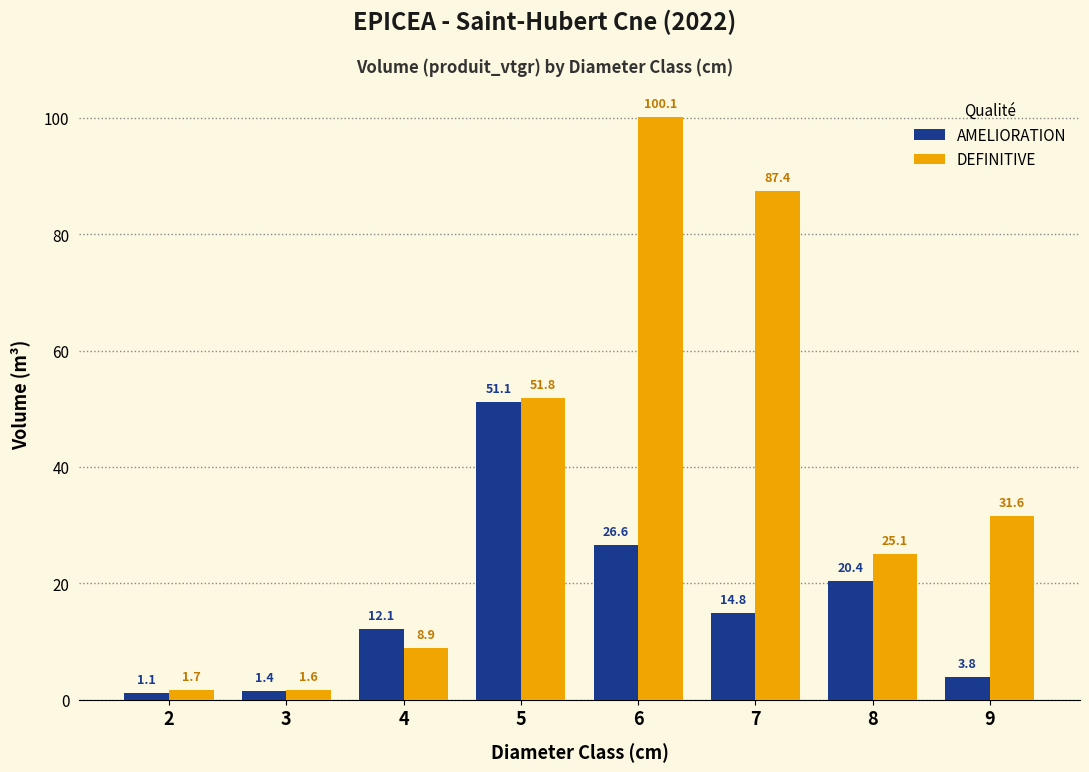

Is it true that AMELIORATION equals 3.8 at 9?

True